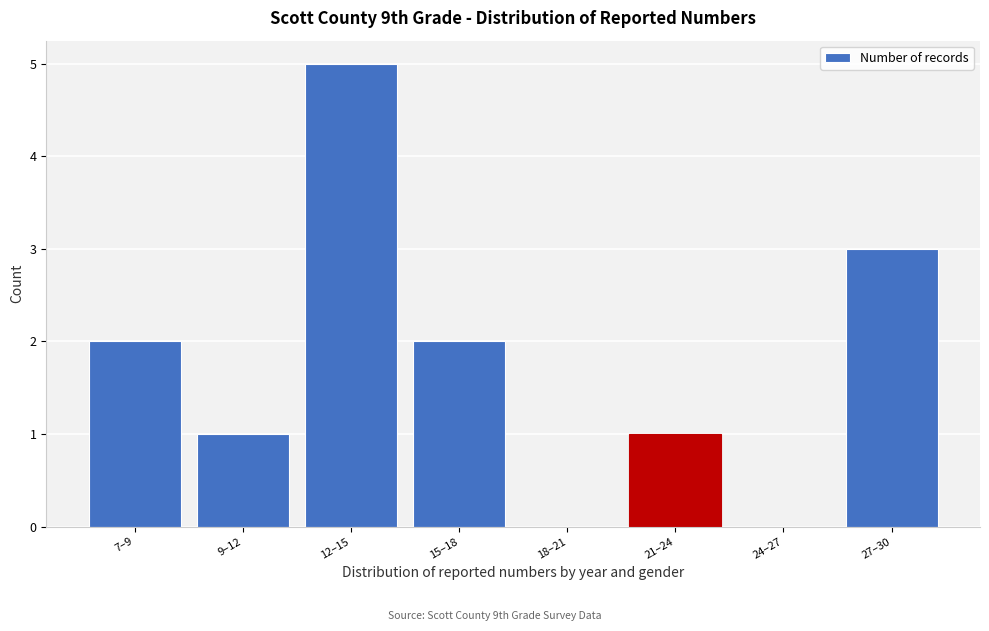

Reading left to right, transcribe all the data shown in this chart.

7–9=2	9–12=1	12–15=5	15–18=2	18–21=0	21–24=1	24–27=0	27–30=3